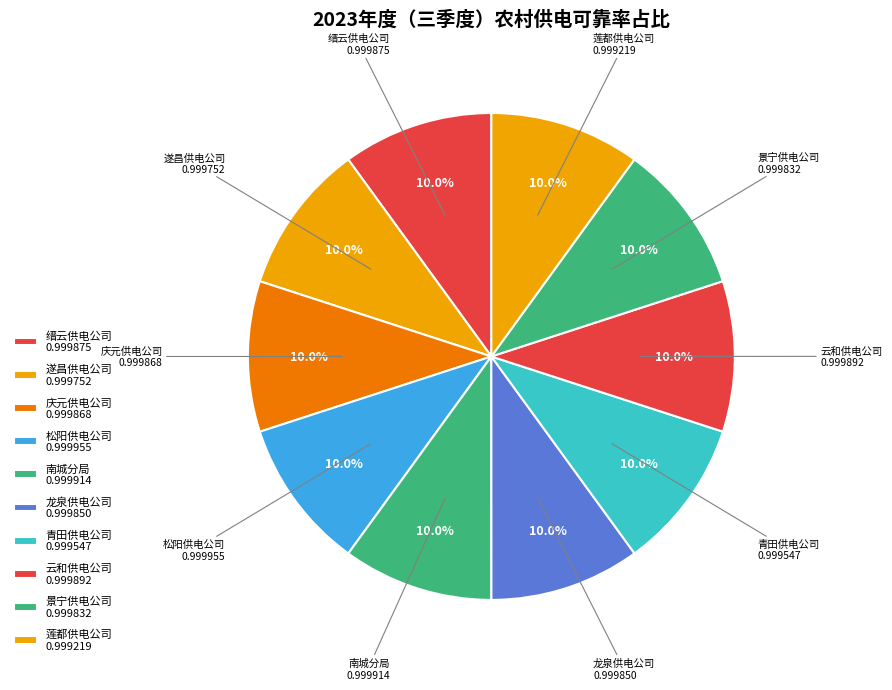

Do 庆元供电公司 and 缙云供电公司 together represent more than half of the pie?

No